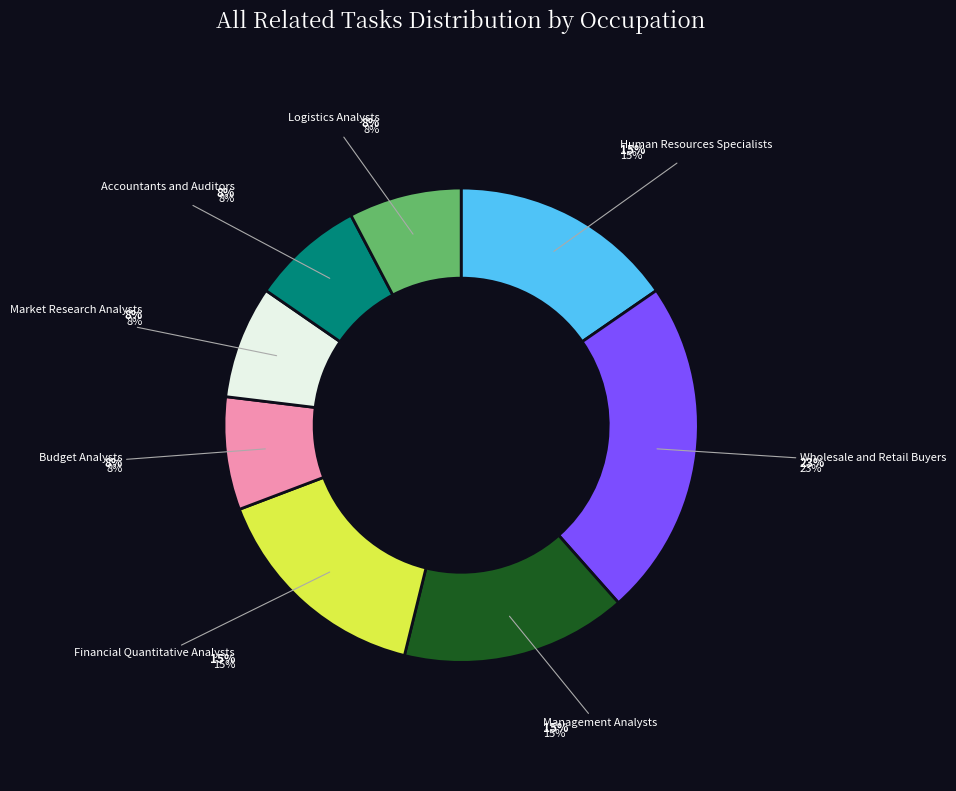

Rank the categories by value from lowest to highest.

Budget Analysts, Market Research Analysts, Accountants and Auditors, Logistics Analysts, Human Resources Specialists, Management Analysts, Financial Quantitative Analysts, Wholesale and Retail Buyers